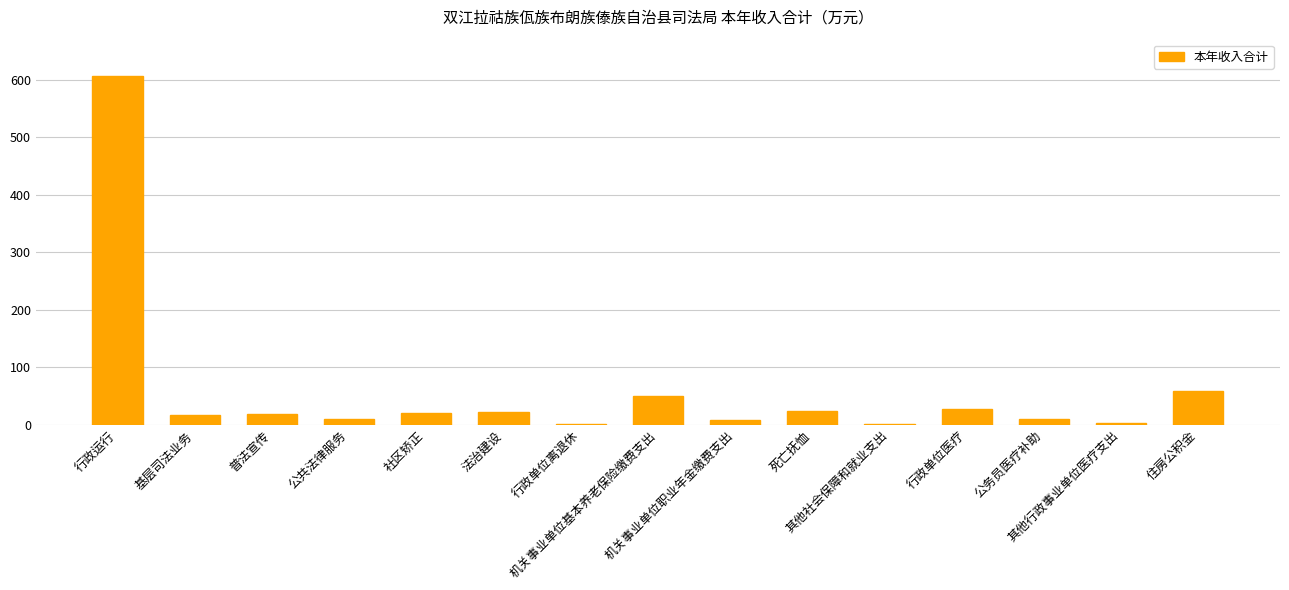

Are the bars horizontal?

No